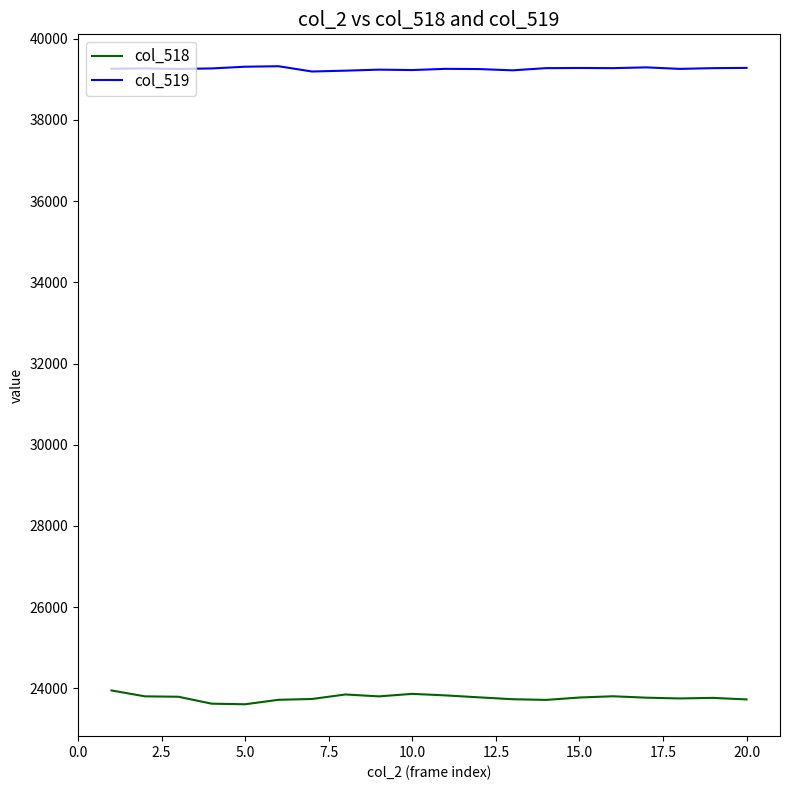

True or false: col_518 and col_519 cross at least once.

False